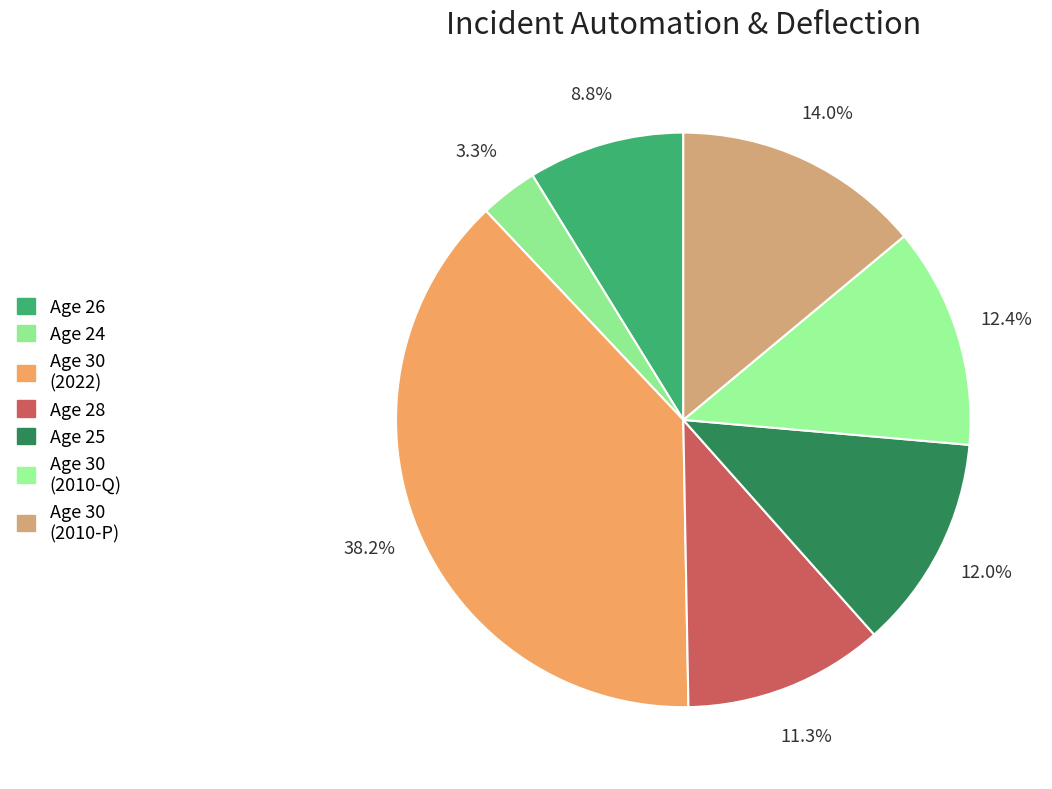

Which category has the biggest portion of the pie?

30